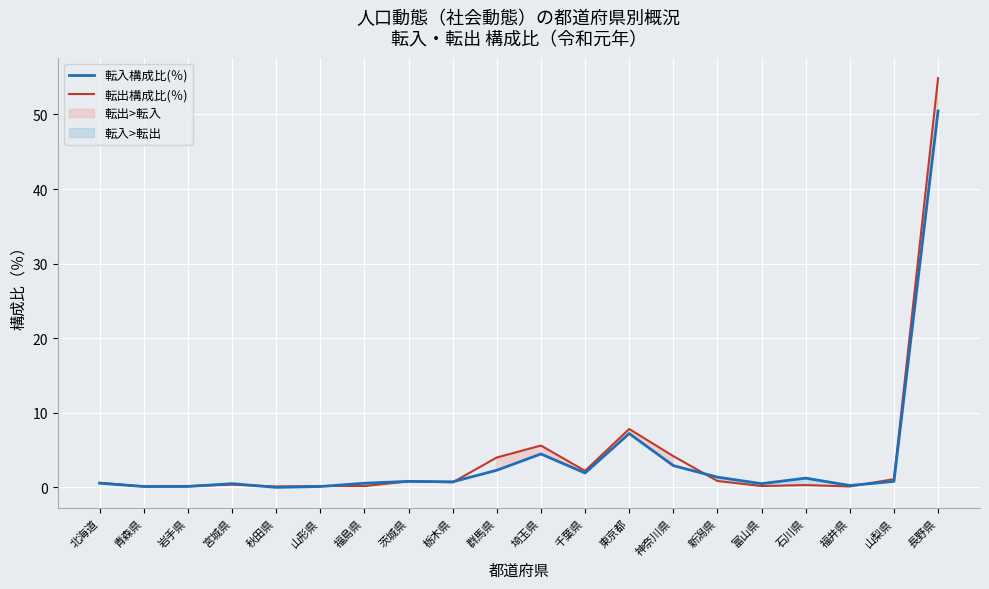

List the series in order of their peak value, lowest first.

転入構成比(％), 転出構成比(％)